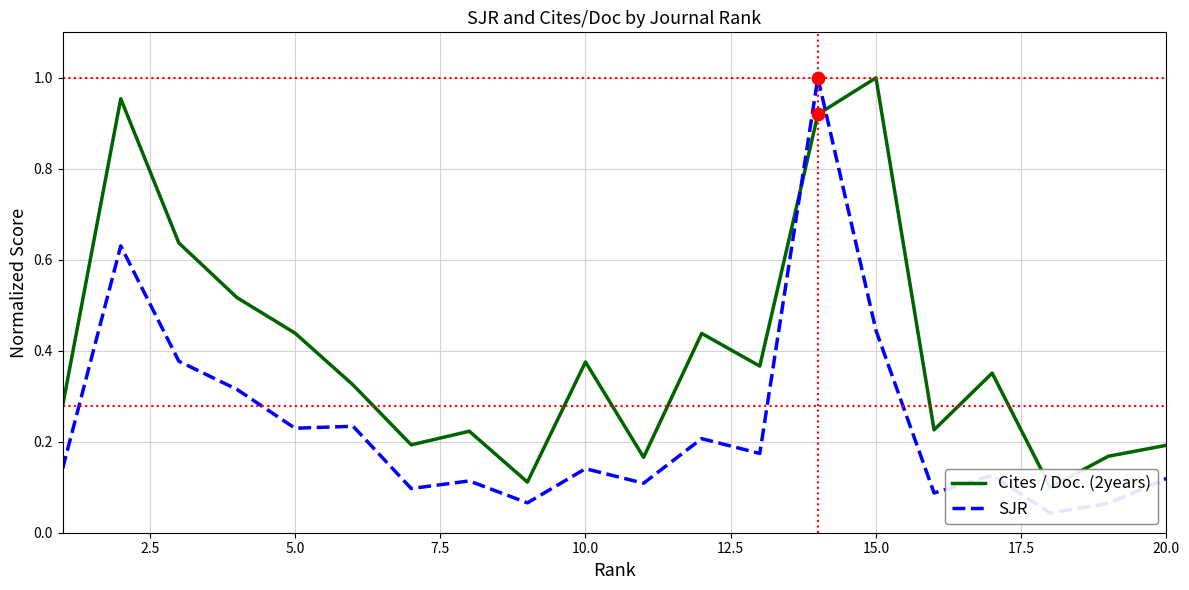

What are all the series names shown in the legend?

Cites / Doc. (2years), SJR